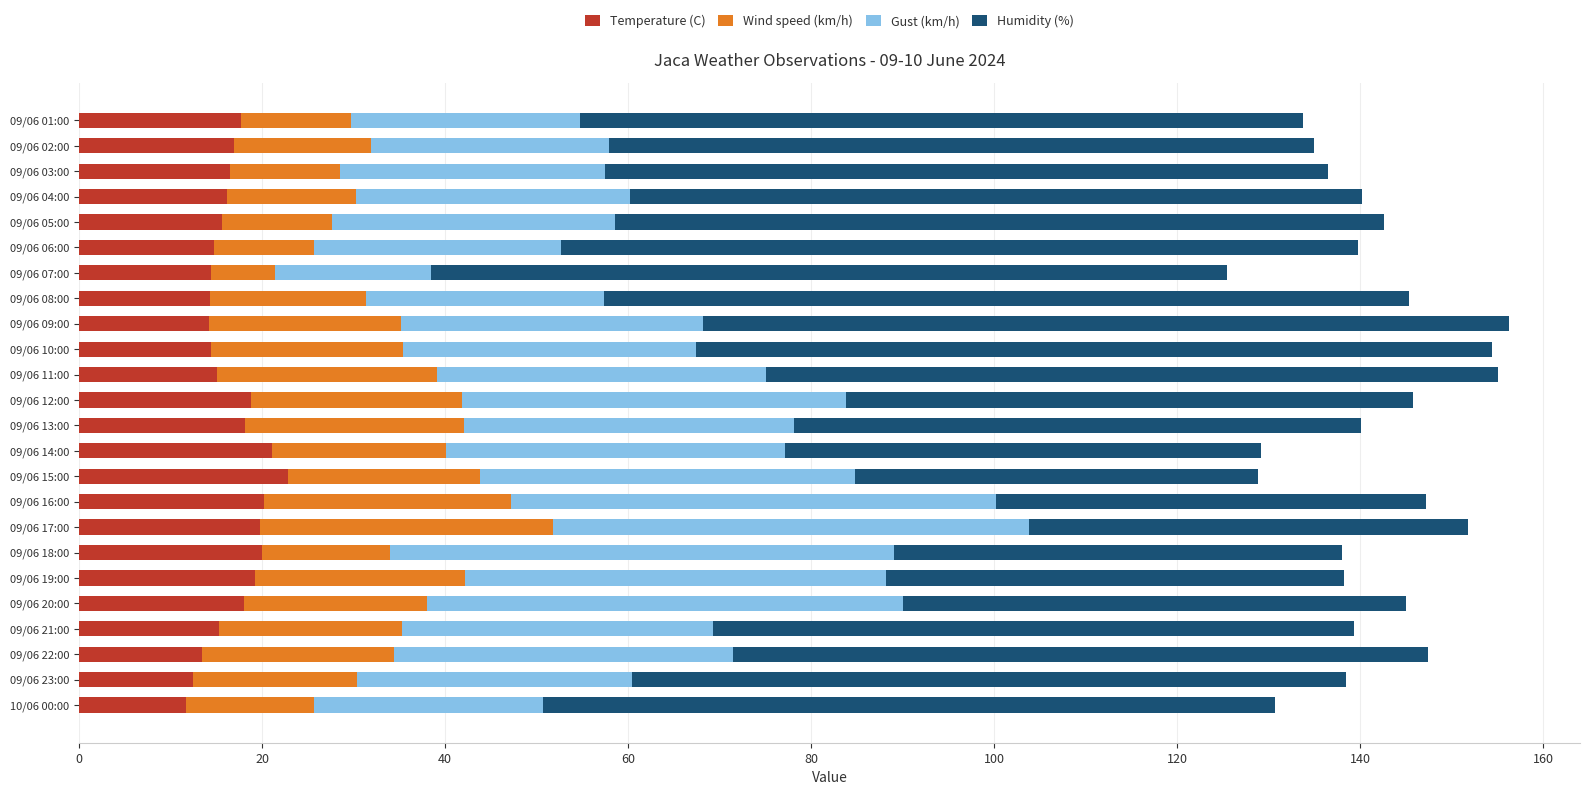

What is the difference between the second highest and second lowest values in the Temperature (C) series?

8.7